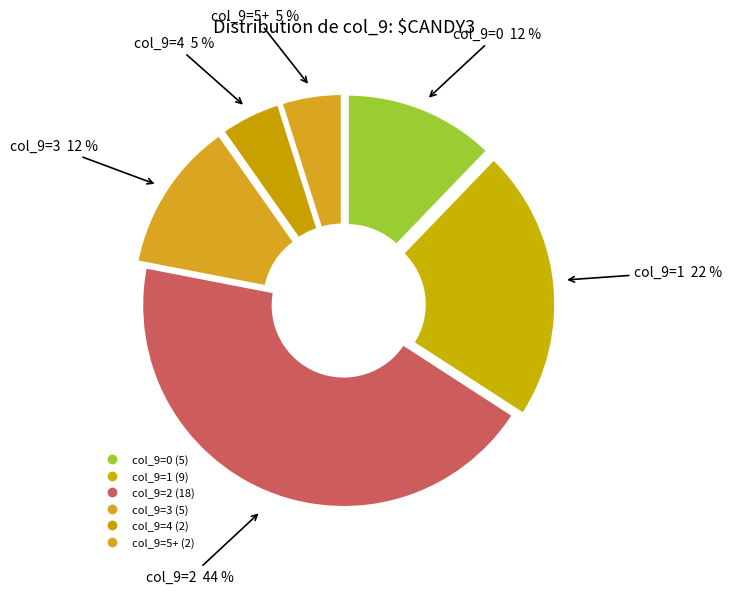

Count the number of slices in the pie.

6